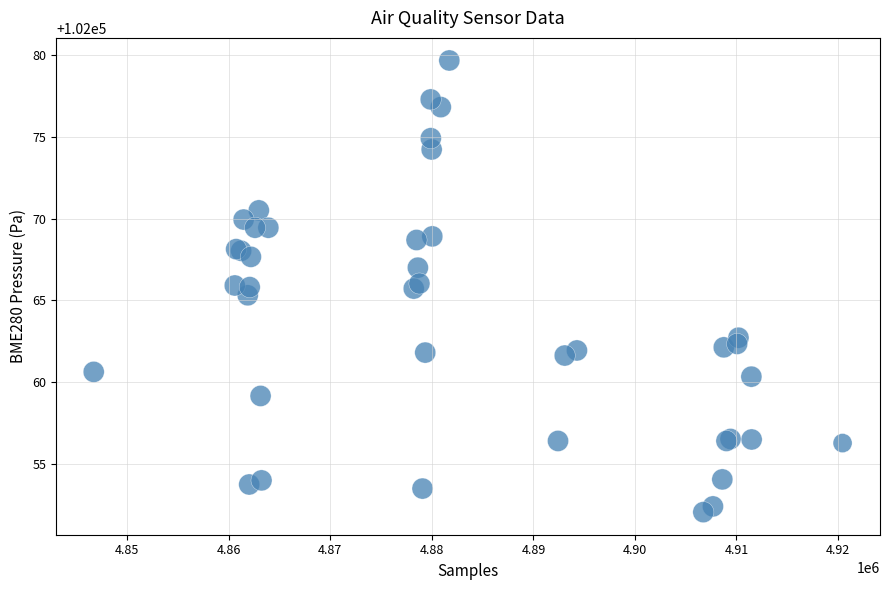

What Y value in the scatter plot is closest to 102065?

102065.3